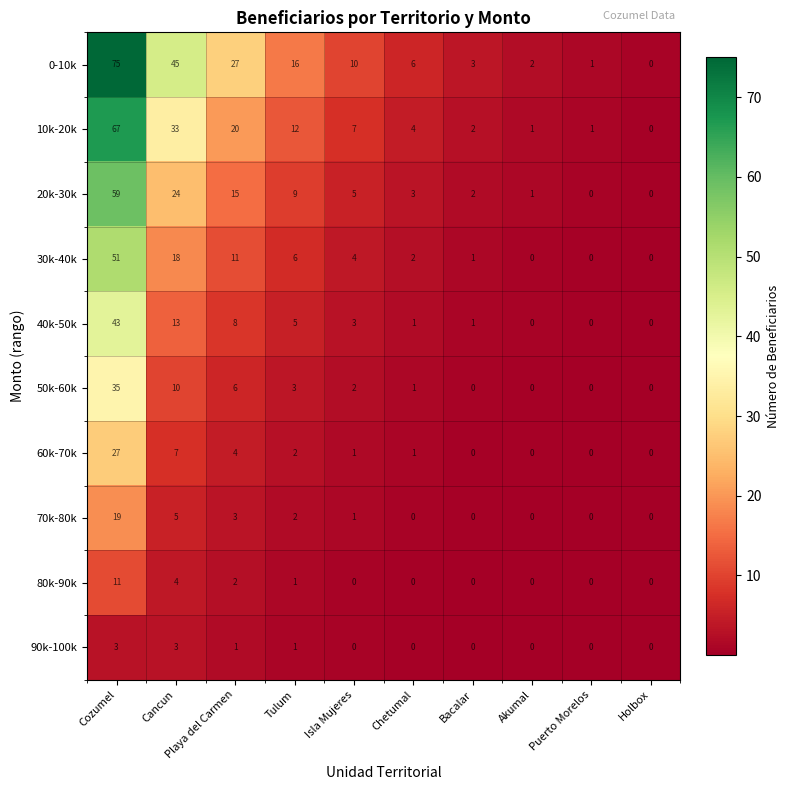

True or false: 50k-60k has a value of 0 at Holbox.

True